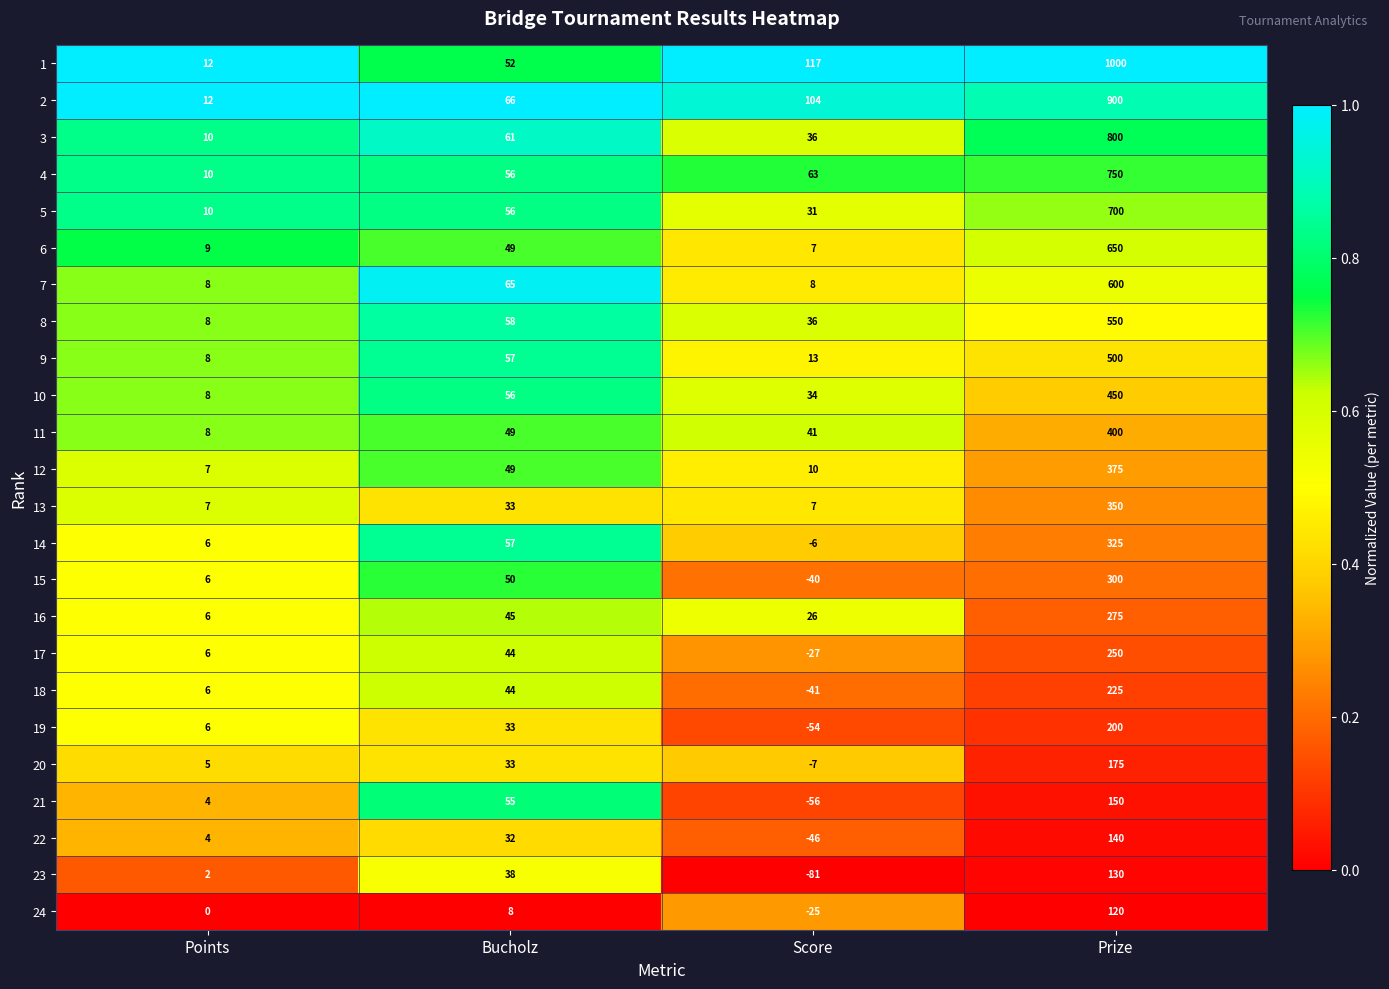

What value does the 4 series have at Bucholz?

56